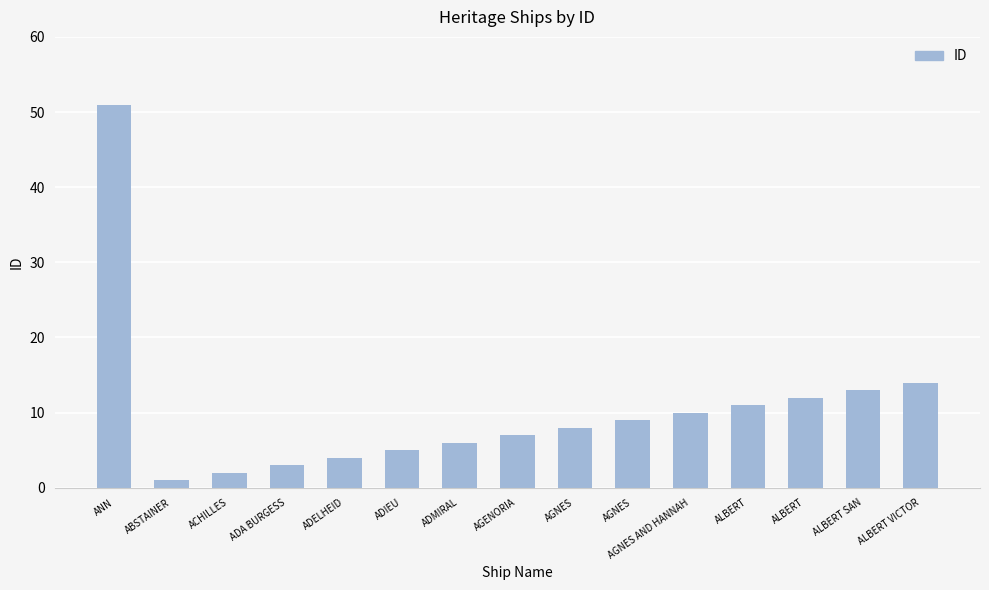

How many series are shown in this chart?

1